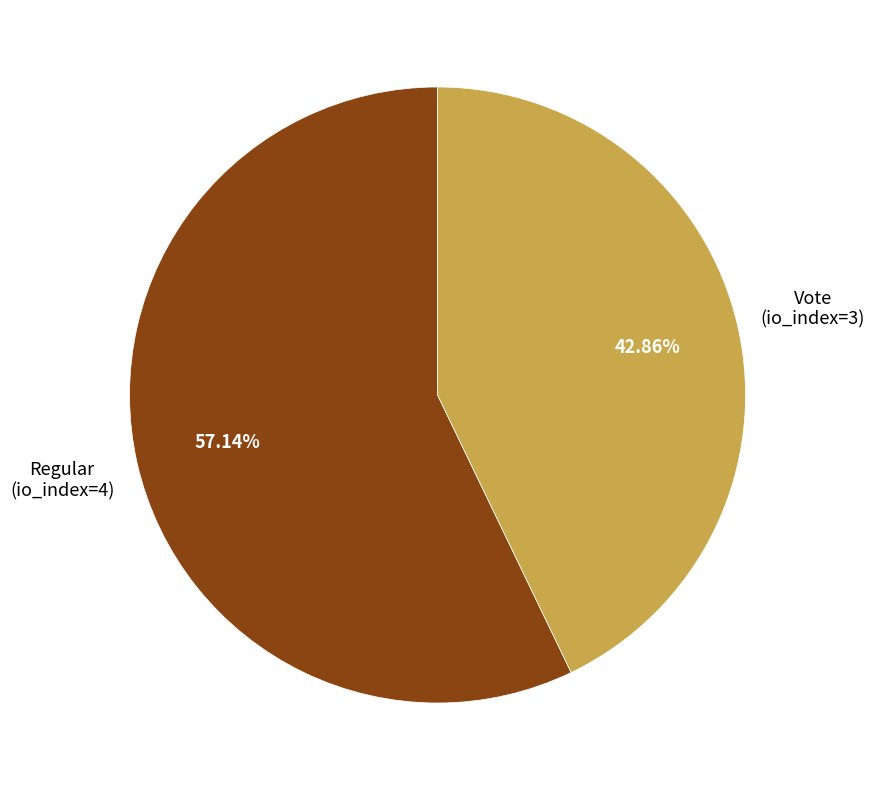

Is there any slice that represents more than half of the pie?

Yes